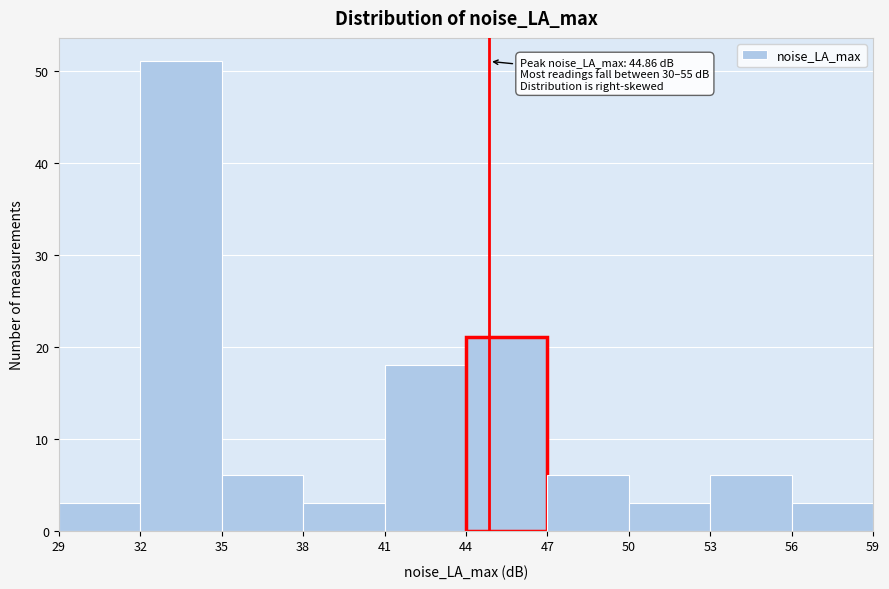

Which range on the x-axis has the tallest bar?

32 to 35